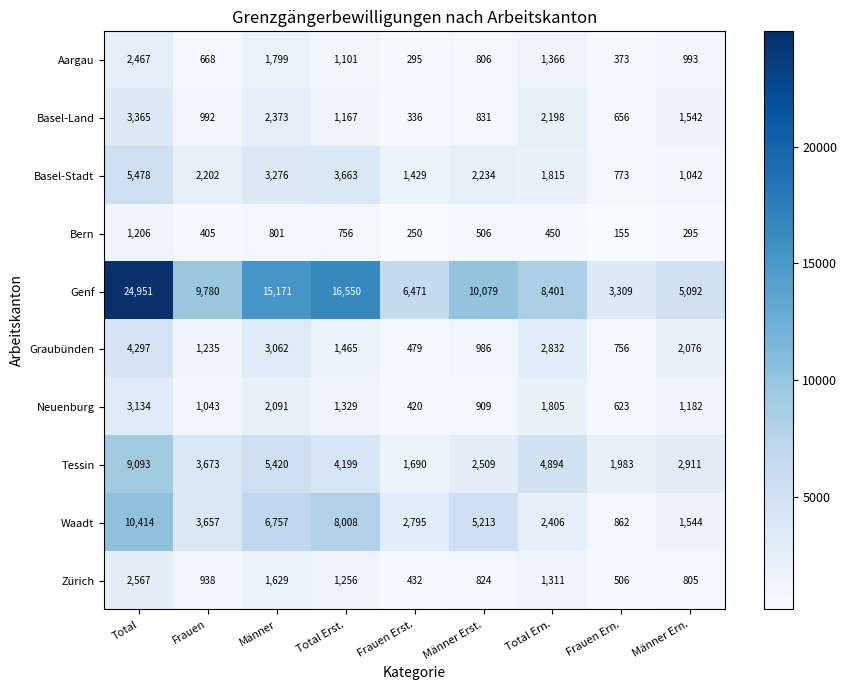

The value of Basel-Land at Total is 1144. True or false?

False